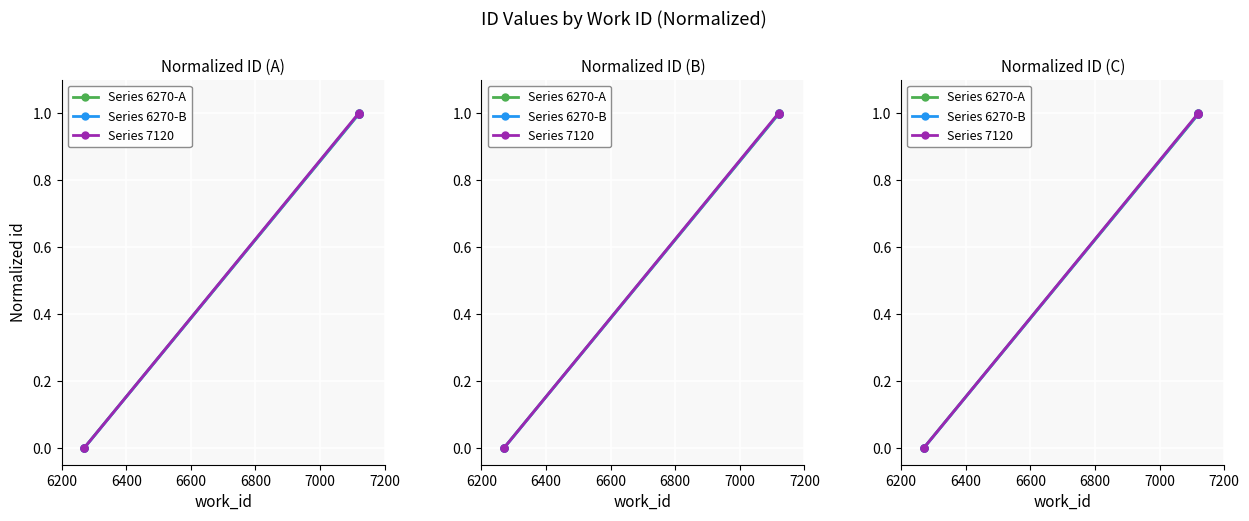

Does the chart display data point markers on the line(s)?

Yes